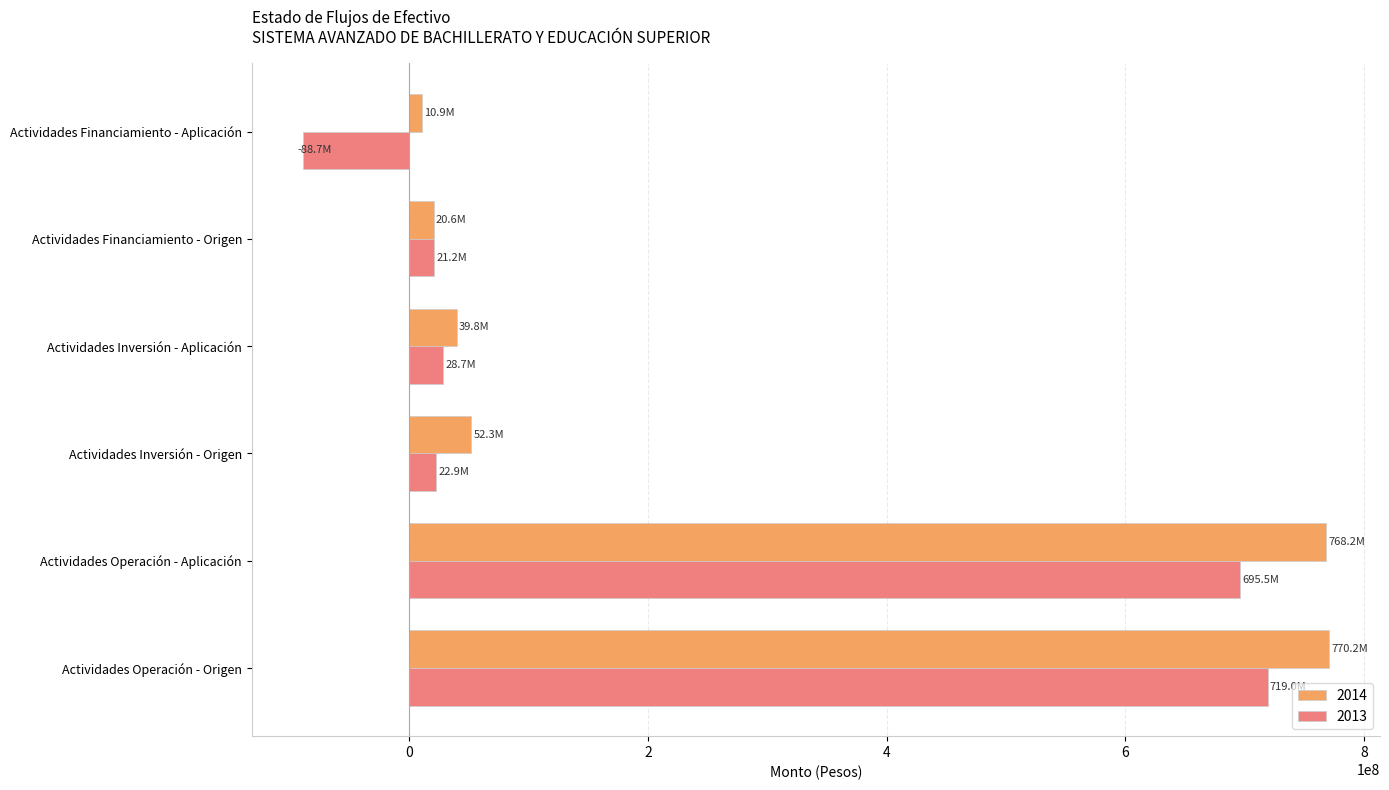

How many data points in 2013 are above 28705301?

3